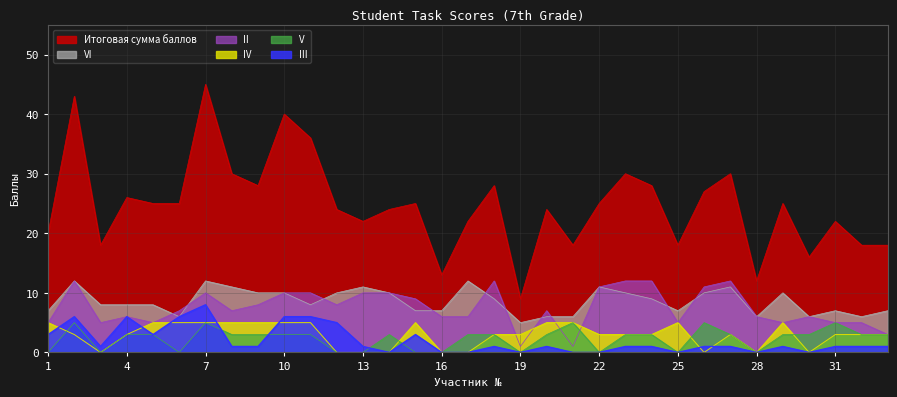

What is the greatest value displayed?

45